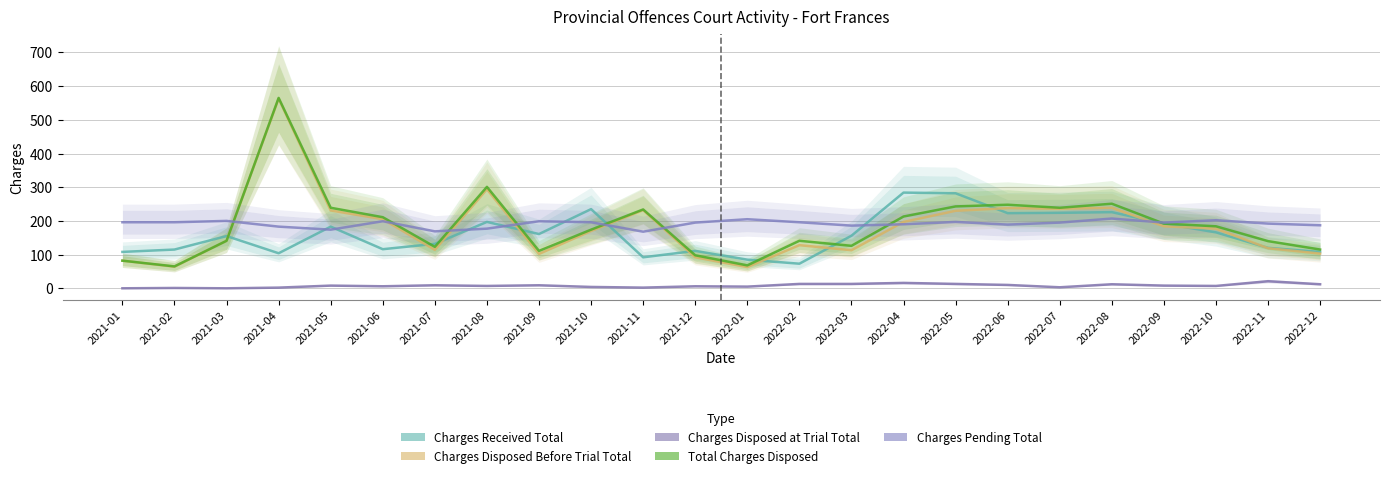

What is the maximum value for Charges Disposed at Trial Total?

21